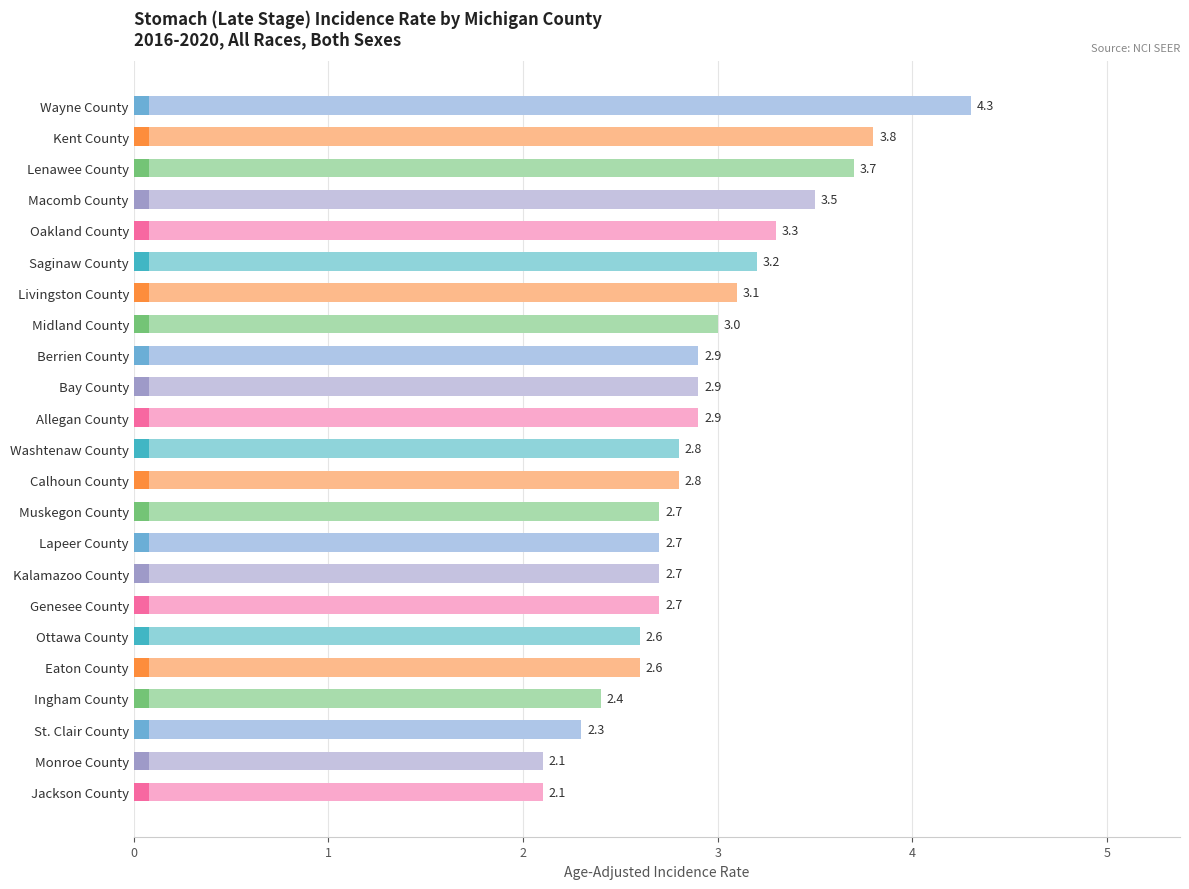

List the labels in order of value, largest first.

Wayne County, Kent County, Lenawee County, Macomb County, Oakland County, Saginaw County, Livingston County, Midland County, Berrien County, Bay County, Allegan County, Washtenaw County, Calhoun County, Muskegon County, Lapeer County, Kalamazoo County, Genesee County, Ottawa County, Eaton County, Ingham County, St. Clair County, Monroe County, Jackson County